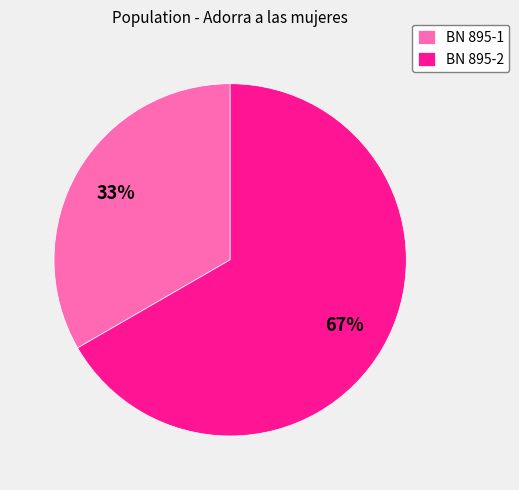

To the nearest percent, what is the combined percentage of BN 895-1 and BN 895-2?

100%